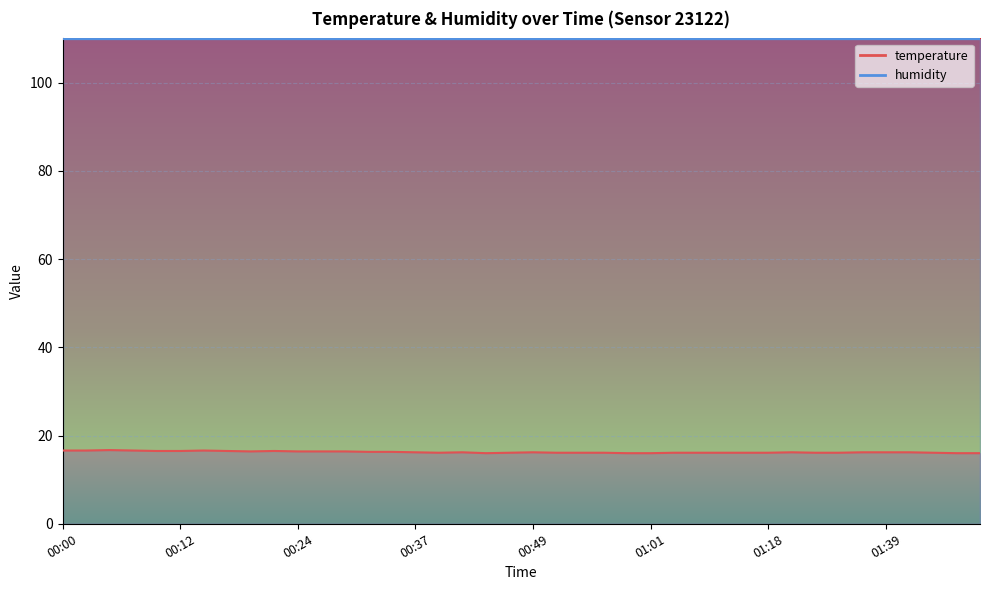

What is the label of the 20th point from the right?

00:49